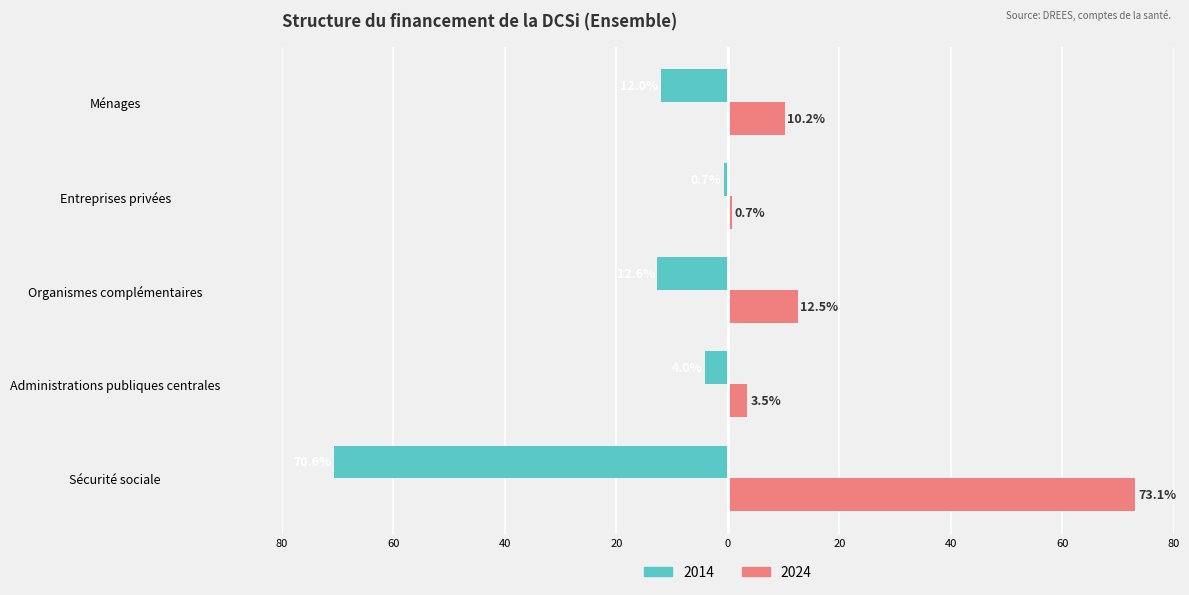

Which has a higher value, Ménages or Entreprises privées?

Entreprises privées